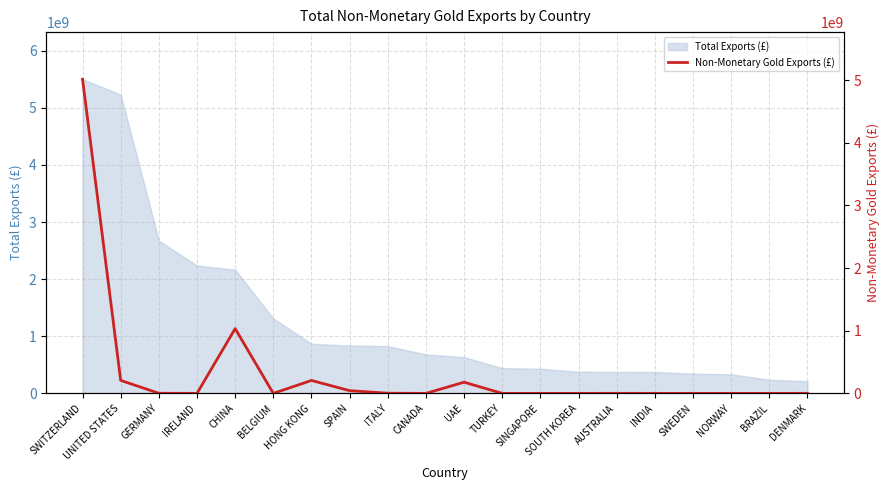

What is the highest value of the Total Exports (£) series?

5499290594